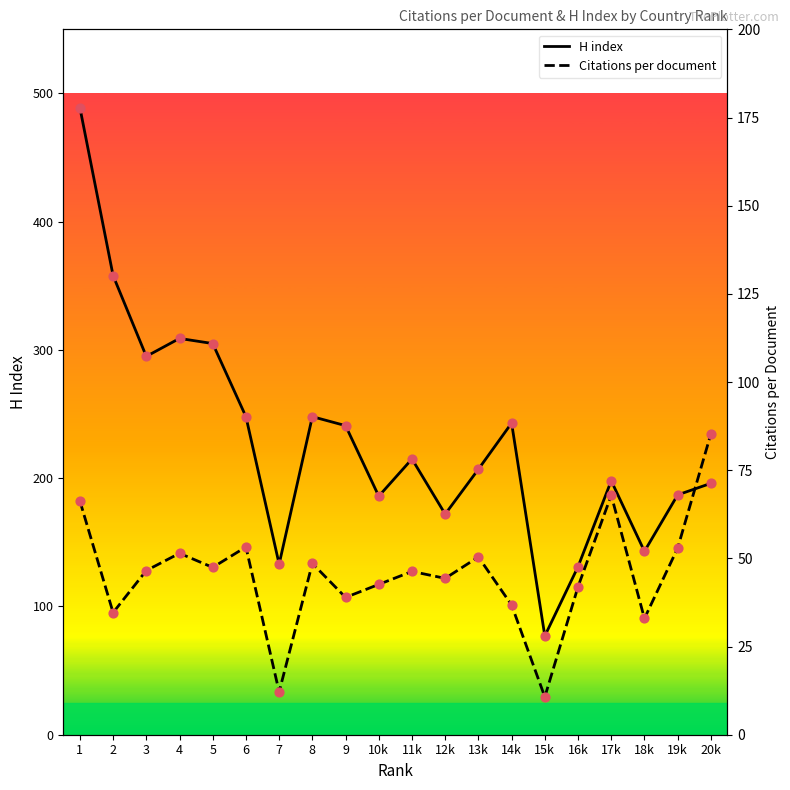

Is the value of H index at 1 greater than the value of Citations per document at 19k?

Yes